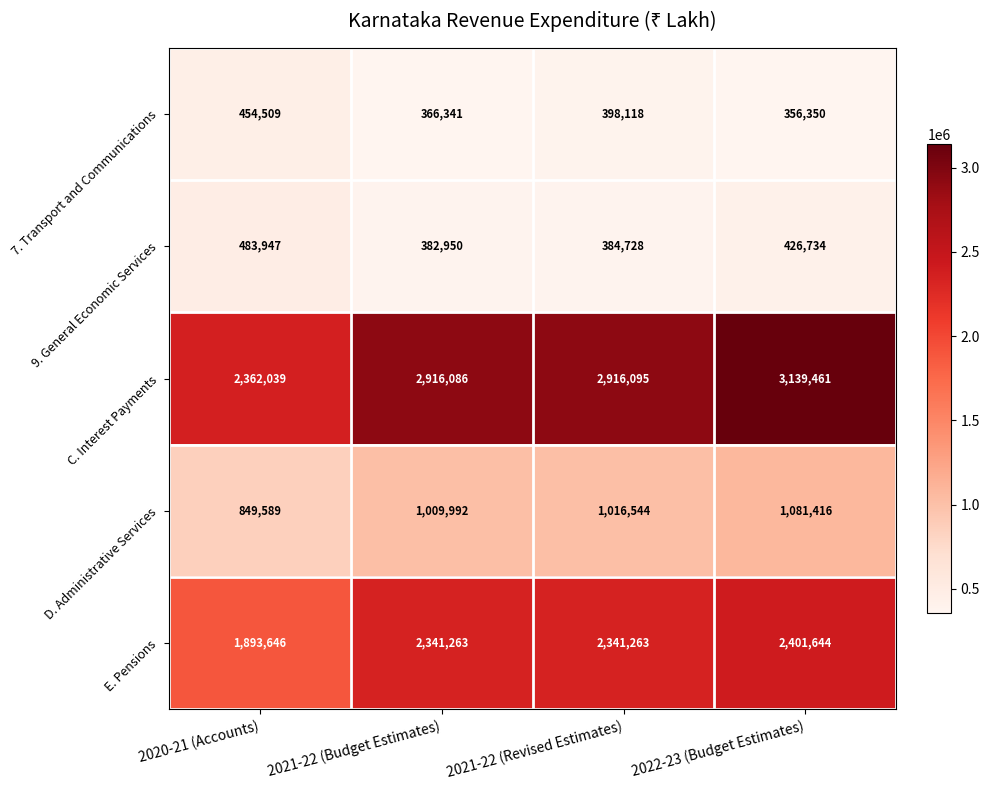

What is the difference between the highest and lowest values at 2020-21 (Accounts)?

1907530